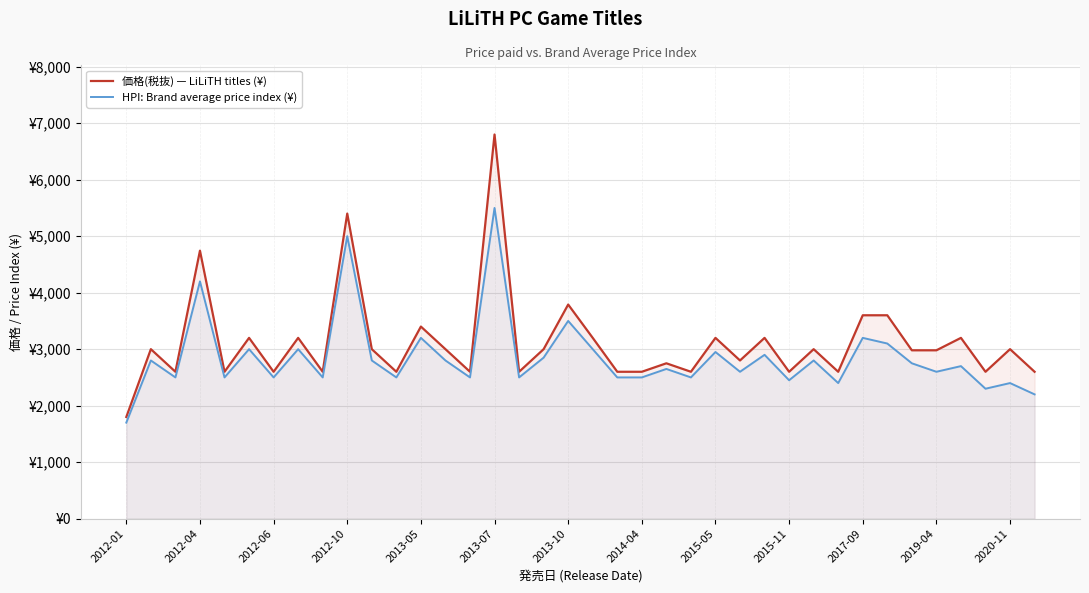

Reading left to right, transcribe all the data shown in this chart.

価格(税抜) — LiLiTH titles (¥): 1800	3000	2600	4743	2600	3200	2600	3200	2600	5400	3000	2600	3400	3000	2600	6800	2600	3000	3790	3200	2600	2600	2750	2600	3200	2800	3200	2600	3000	2600	3600	3600	2980	2980	3200	2600	3000	2600
HPI: Brand average price index (¥): 1700	2800	2500	4200	2500	3000	2500	3000	2500	5000	2800	2500	3200	2800	2500	5500	2500	2850	3500	3000	2500	2500	2650	2500	2950	2600	2900	2450	2800	2400	3200	3100	2750	2600	2700	2300	2400	2200